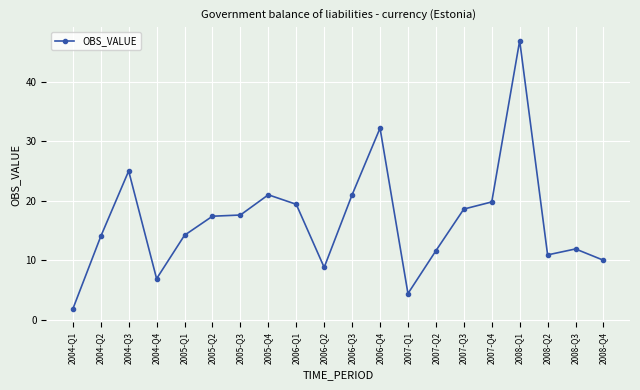

Which category has the lowest value across all series?

2004-Q1